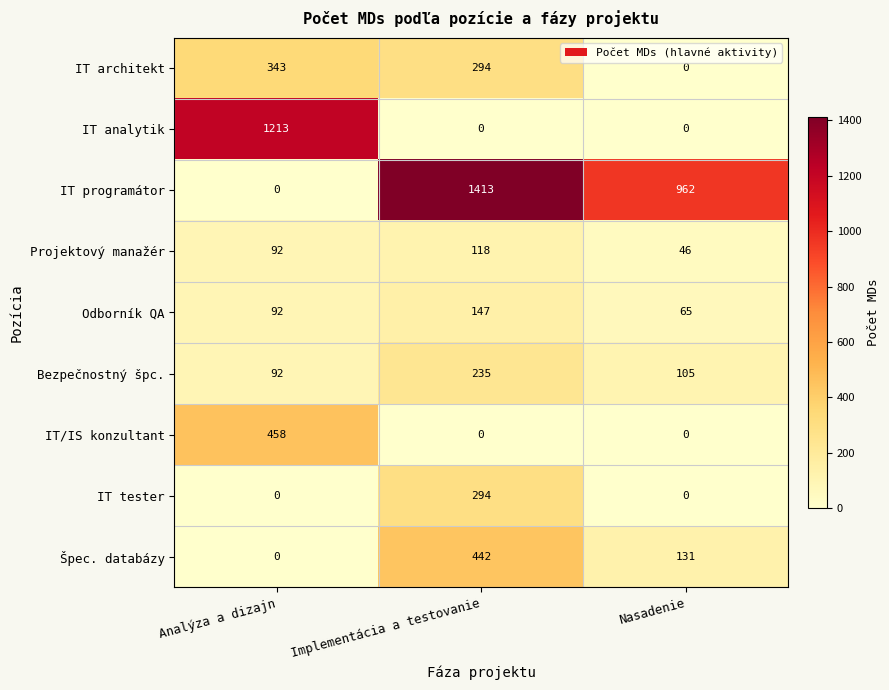

How many categories are shown in the chart?

3